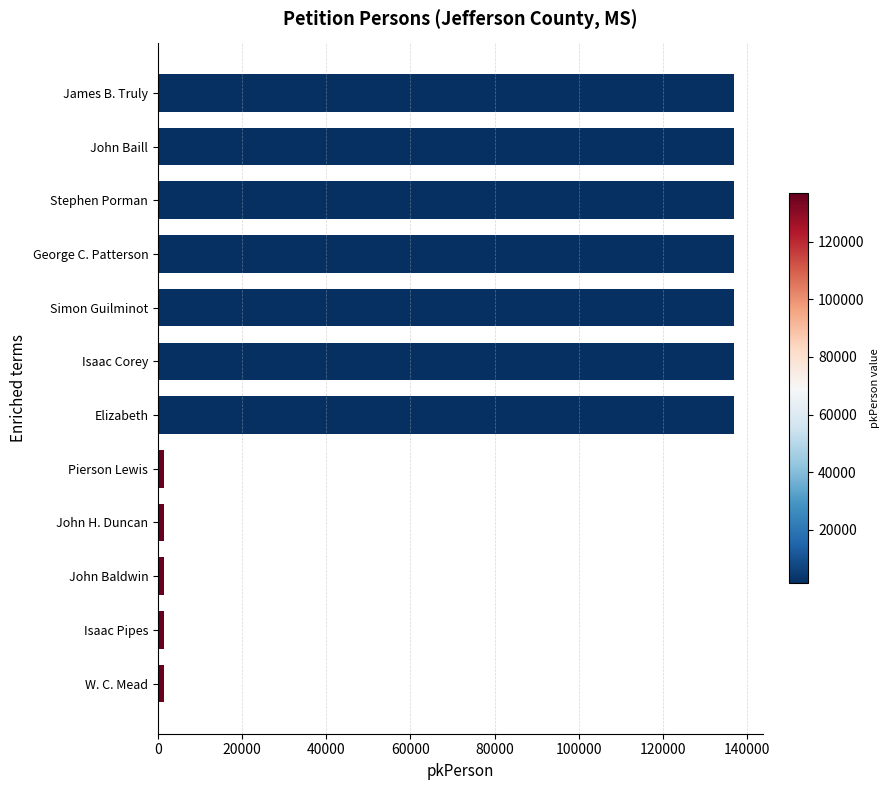

How many values are below 136862?

6